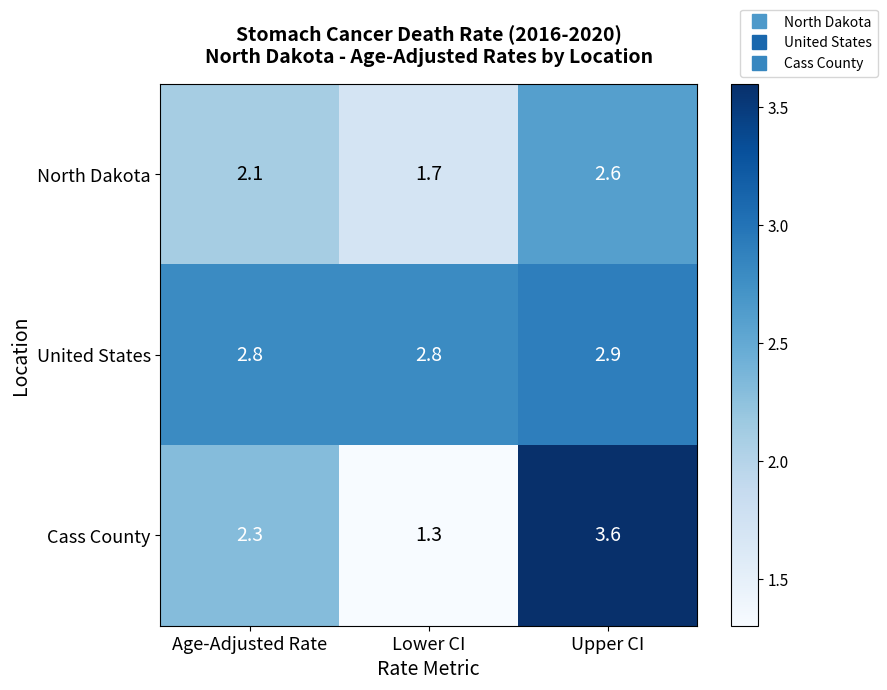

Which series has the largest total across all categories?

United States